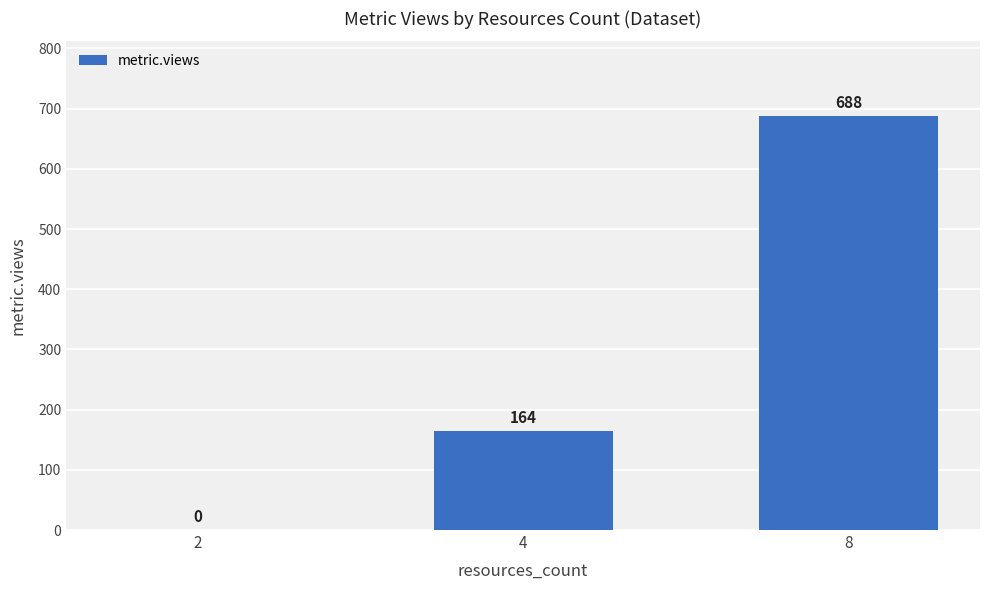

Reading left to right, list all the values displayed in this chart.

2=0	4=164	8=688